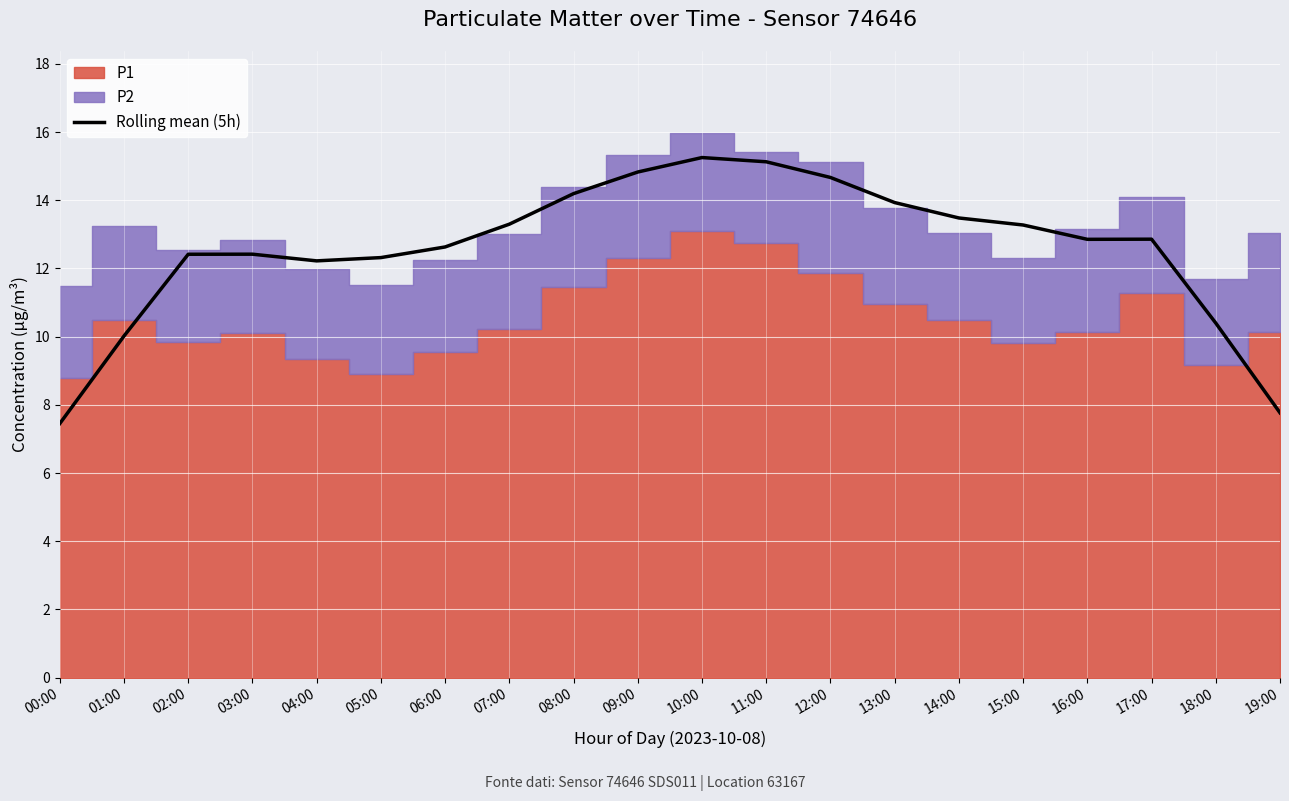

Reading right to left, extract all data points from this chart.

19:00=7.8	18:00=10.4	17:00=12.9	16:00=12.9	15:00=13.3	14:00=13.5	13:00=13.9	12:00=14.7	11:00=15.1	10:00=15.3	09:00=14.8	08:00=14.2	07:00=13.3	06:00=12.6	05:00=12.3	04:00=12.2	03:00=12.4	02:00=12.4	01:00=10.0	00:00=7.5